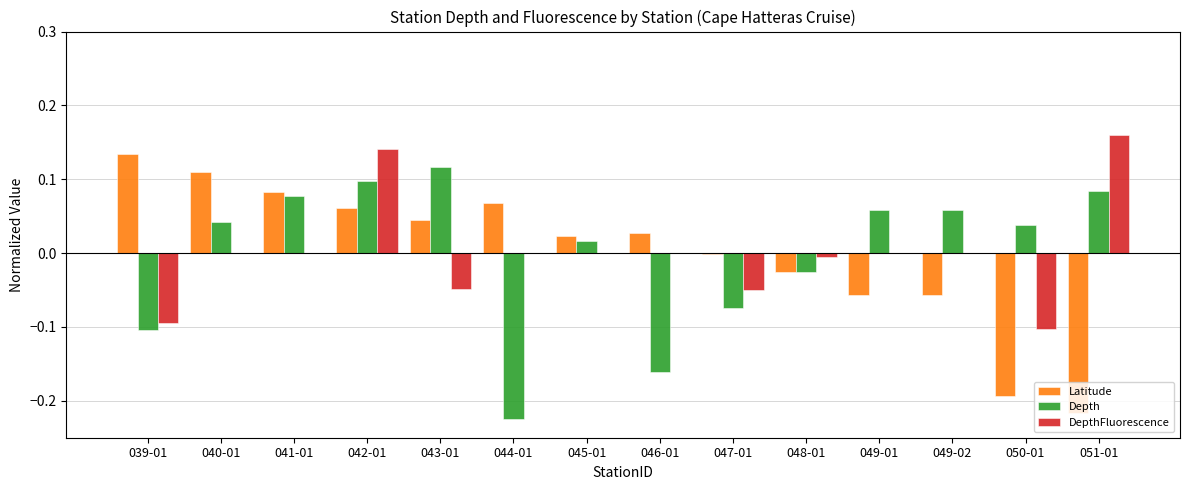

Which series changed the most between 048-01 and 050-01?

Latitude